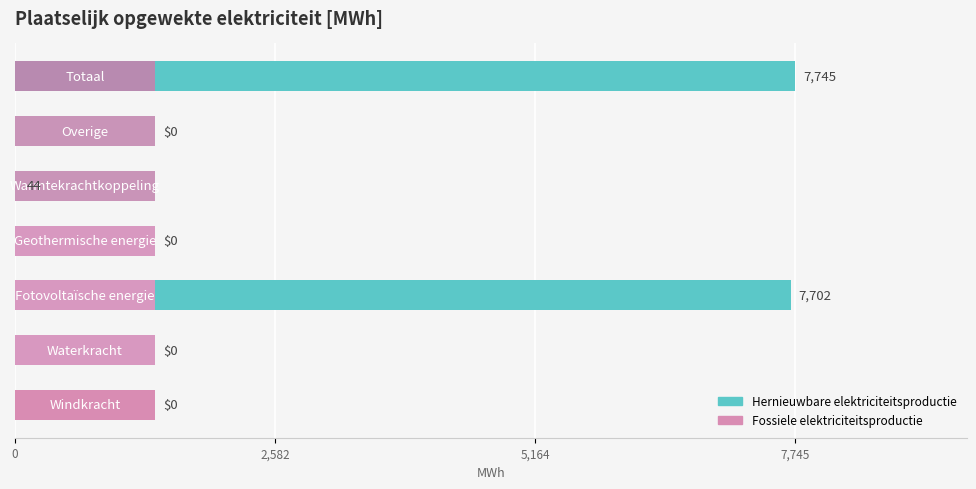

What position from the left is 2,582?

2